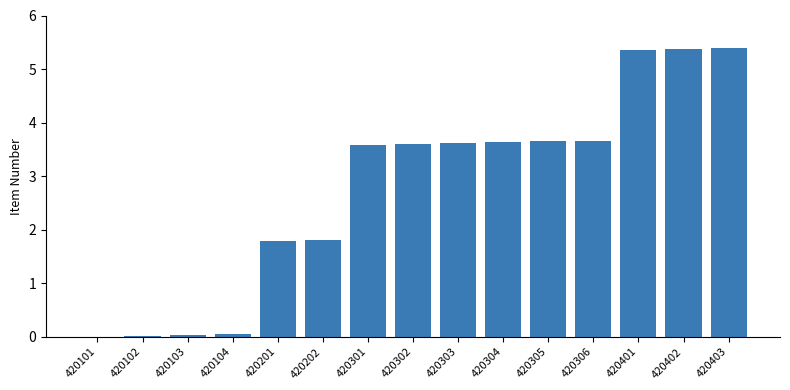

What is the maximum value shown in the chart?

5.4